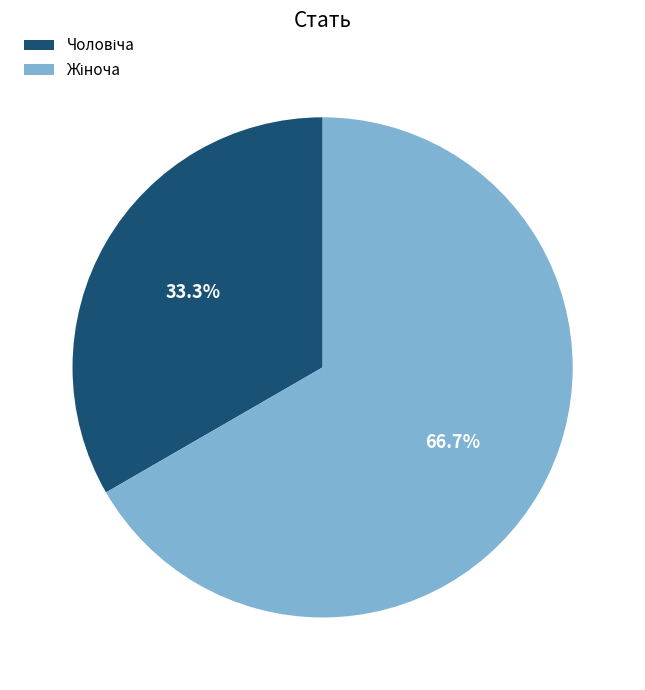

Is there a majority slice in this chart?

Yes